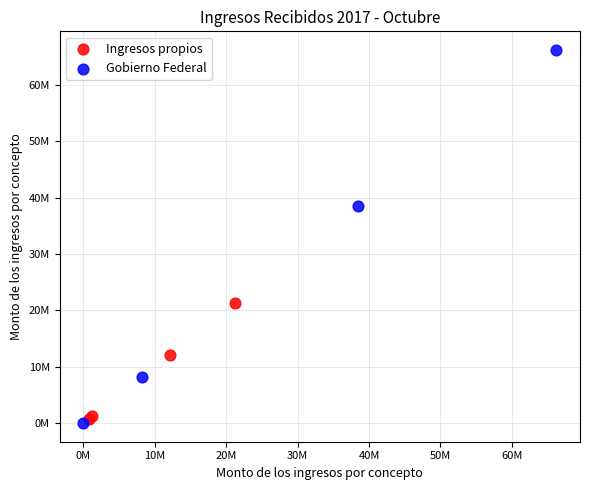

Which series contains the highest Y value?

Gobierno Federal